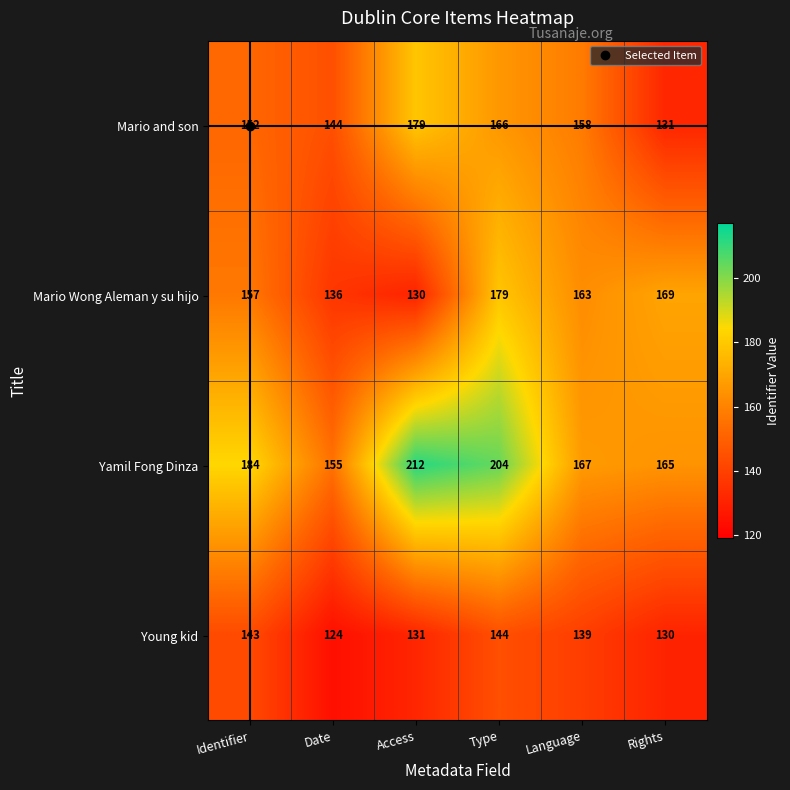

How many data points in Young kid are less than 139?

3